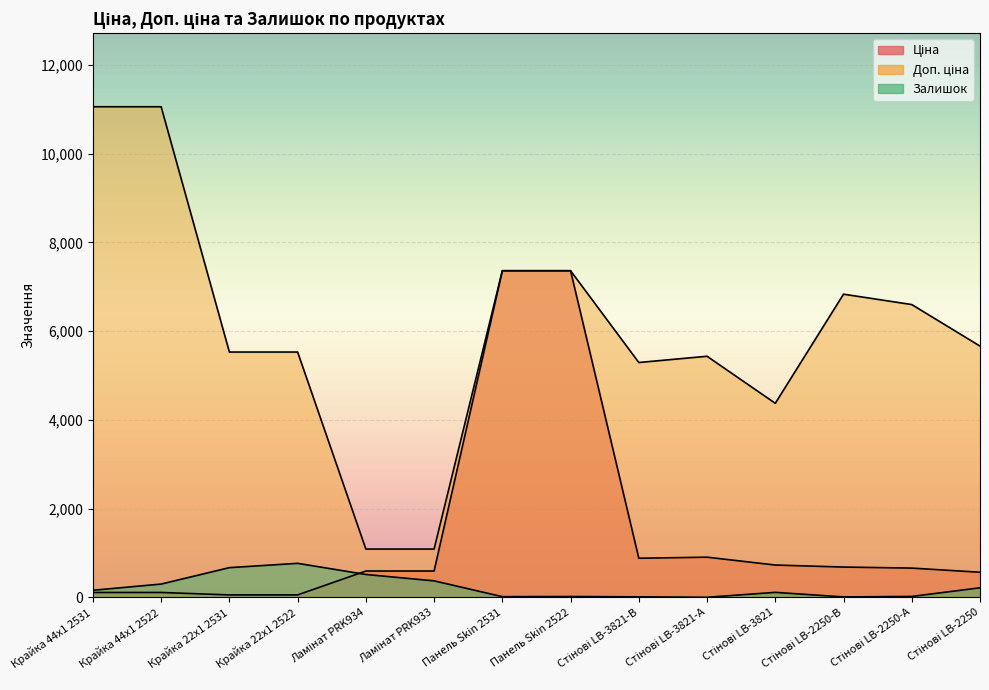

The value of Залишок at Стінові LB-3821-В is 12.0. True or false?

True